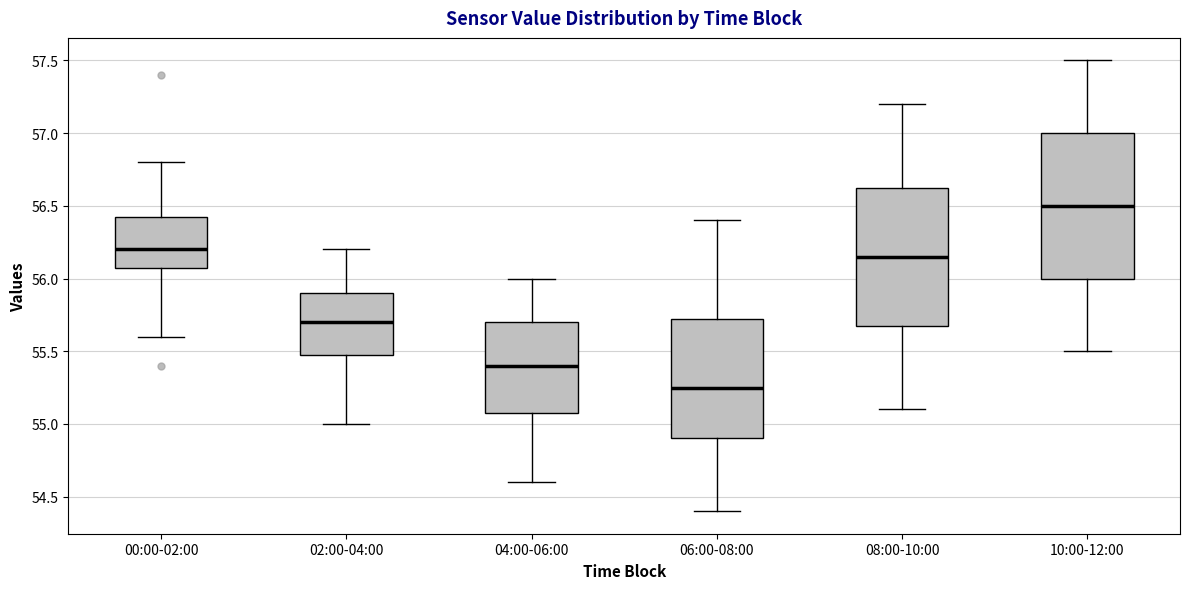

Reading left to right, read every box against the y-axis: the position of its median line, the range the box covers, and the ends of its whiskers. The values are not printed on the chart, so give them approximately, as read against the axis.

00:00-02:00: median 56.20, box 56.10 to 56.45, whiskers 55.60 to 56.80
02:00-04:00: median 55.70, box 55.50 to 55.90, whiskers 55.00 to 56.20
04:00-06:00: median 55.40, box 55.10 to 55.70, whiskers 54.60 to 56.00
06:00-08:00: median 55.25, box 54.90 to 55.75, whiskers 54.40 to 56.40
08:00-10:00: median 56.15, box 55.70 to 56.65, whiskers 55.10 to 57.20
10:00-12:00: median 56.50, box 56.00 to 57.00, whiskers 55.50 to 57.50